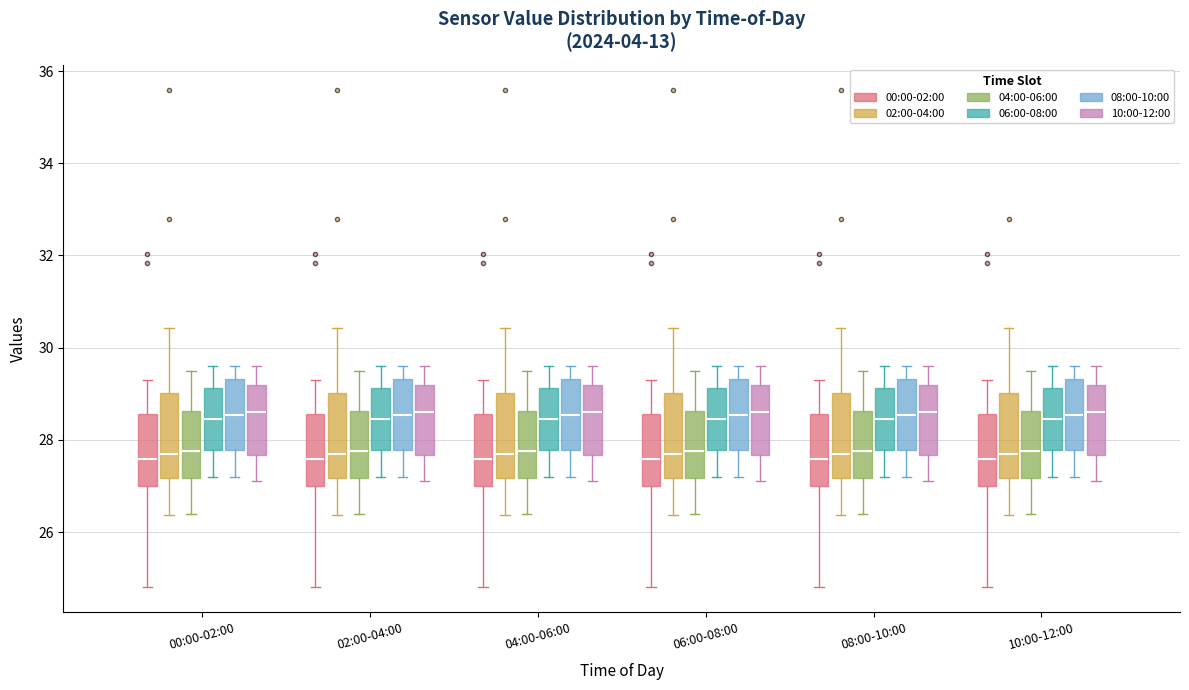

Reading left to right, transcribe this box plot: for each box, give where its median line is, the range the box spans, and where its two whiskers end, as read against the y-axis. The values are not printed on the chart, so give them approximately, as read against the axis.

00:00-02:00 (00:00-02:00): median 27.6, box 27.0 to 28.6, whiskers 24.8 to 29.4
00:00-02:00 (02:00-04:00): median 27.8, box 27.2 to 29.0, whiskers 26.4 to 30.4
00:00-02:00 (04:00-06:00): median 27.8, box 27.2 to 28.6, whiskers 26.4 to 29.6
00:00-02:00 (06:00-08:00): median 28.4, box 27.8 to 29.2, whiskers 27.2 to 29.6
00:00-02:00 (08:00-10:00): median 28.6, box 27.8 to 29.4, whiskers 27.2 to 29.6
00:00-02:00 (10:00-12:00): median 28.6, box 27.6 to 29.2, whiskers 27.2 to 29.6
02:00-04:00 (00:00-02:00): median 27.6, box 27.0 to 28.6, whiskers 24.8 to 29.4
02:00-04:00 (02:00-04:00): median 27.8, box 27.2 to 29.0, whiskers 26.4 to 30.4
02:00-04:00 (04:00-06:00): median 27.8, box 27.2 to 28.6, whiskers 26.4 to 29.6
02:00-04:00 (06:00-08:00): median 28.4, box 27.8 to 29.2, whiskers 27.2 to 29.6
02:00-04:00 (08:00-10:00): median 28.6, box 27.8 to 29.4, whiskers 27.2 to 29.6
02:00-04:00 (10:00-12:00): median 28.6, box 27.6 to 29.2, whiskers 27.2 to 29.6
04:00-06:00 (00:00-02:00): median 27.6, box 27.0 to 28.6, whiskers 24.8 to 29.4
04:00-06:00 (02:00-04:00): median 27.8, box 27.2 to 29.0, whiskers 26.4 to 30.4
04:00-06:00 (04:00-06:00): median 27.8, box 27.2 to 28.6, whiskers 26.4 to 29.6
04:00-06:00 (06:00-08:00): median 28.4, box 27.8 to 29.2, whiskers 27.2 to 29.6
04:00-06:00 (08:00-10:00): median 28.6, box 27.8 to 29.4, whiskers 27.2 to 29.6
04:00-06:00 (10:00-12:00): median 28.6, box 27.6 to 29.2, whiskers 27.2 to 29.6
06:00-08:00 (00:00-02:00): median 27.6, box 27.0 to 28.6, whiskers 24.8 to 29.4
06:00-08:00 (02:00-04:00): median 27.8, box 27.2 to 29.0, whiskers 26.4 to 30.4
06:00-08:00 (04:00-06:00): median 27.8, box 27.2 to 28.6, whiskers 26.4 to 29.6
06:00-08:00 (06:00-08:00): median 28.4, box 27.8 to 29.2, whiskers 27.2 to 29.6
06:00-08:00 (08:00-10:00): median 28.6, box 27.8 to 29.4, whiskers 27.2 to 29.6
06:00-08:00 (10:00-12:00): median 28.6, box 27.6 to 29.2, whiskers 27.2 to 29.6
08:00-10:00 (00:00-02:00): median 27.6, box 27.0 to 28.6, whiskers 24.8 to 29.4
08:00-10:00 (02:00-04:00): median 27.8, box 27.2 to 29.0, whiskers 26.4 to 30.4
08:00-10:00 (04:00-06:00): median 27.8, box 27.2 to 28.6, whiskers 26.4 to 29.6
08:00-10:00 (06:00-08:00): median 28.4, box 27.8 to 29.2, whiskers 27.2 to 29.6
08:00-10:00 (08:00-10:00): median 28.6, box 27.8 to 29.4, whiskers 27.2 to 29.6
08:00-10:00 (10:00-12:00): median 28.6, box 27.6 to 29.2, whiskers 27.2 to 29.6
10:00-12:00 (00:00-02:00): median 27.6, box 27.0 to 28.6, whiskers 24.8 to 29.4
10:00-12:00 (02:00-04:00): median 27.8, box 27.2 to 29.0, whiskers 26.4 to 30.4
10:00-12:00 (04:00-06:00): median 27.8, box 27.2 to 28.6, whiskers 26.4 to 29.6
10:00-12:00 (06:00-08:00): median 28.4, box 27.8 to 29.2, whiskers 27.2 to 29.6
10:00-12:00 (08:00-10:00): median 28.6, box 27.8 to 29.4, whiskers 27.2 to 29.6
10:00-12:00 (10:00-12:00): median 28.6, box 27.6 to 29.2, whiskers 27.2 to 29.6